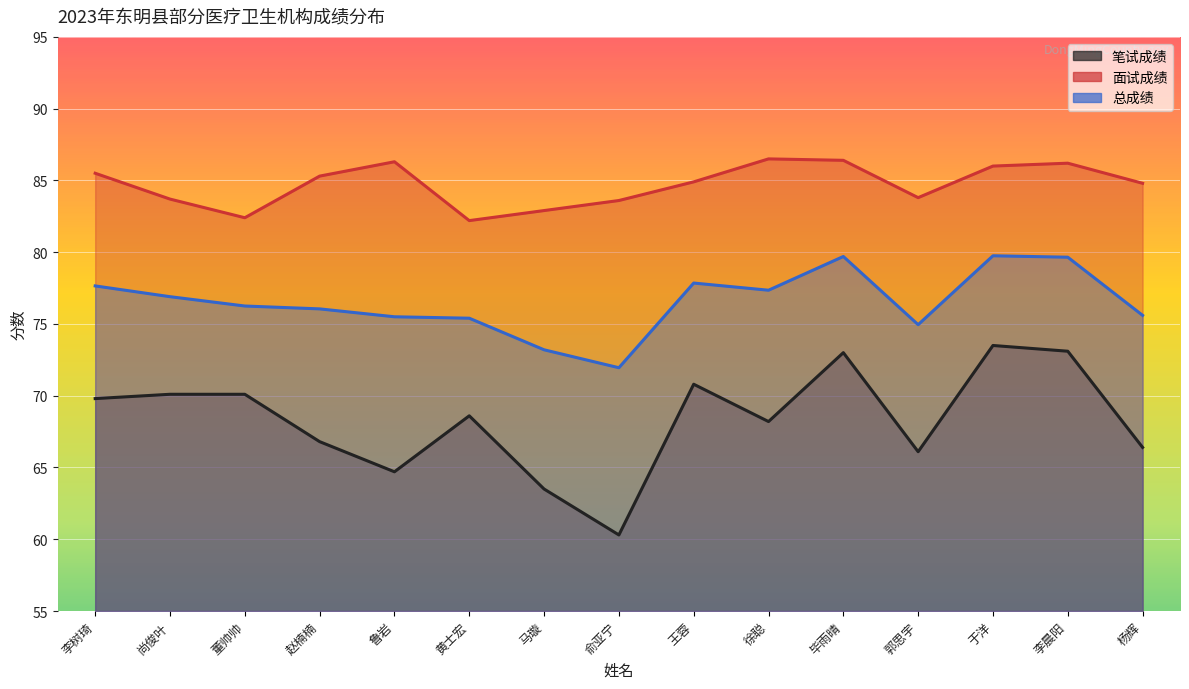

At 徐聪, list the series in order from smallest to largest.

笔试成绩, 总成绩, 面试成绩